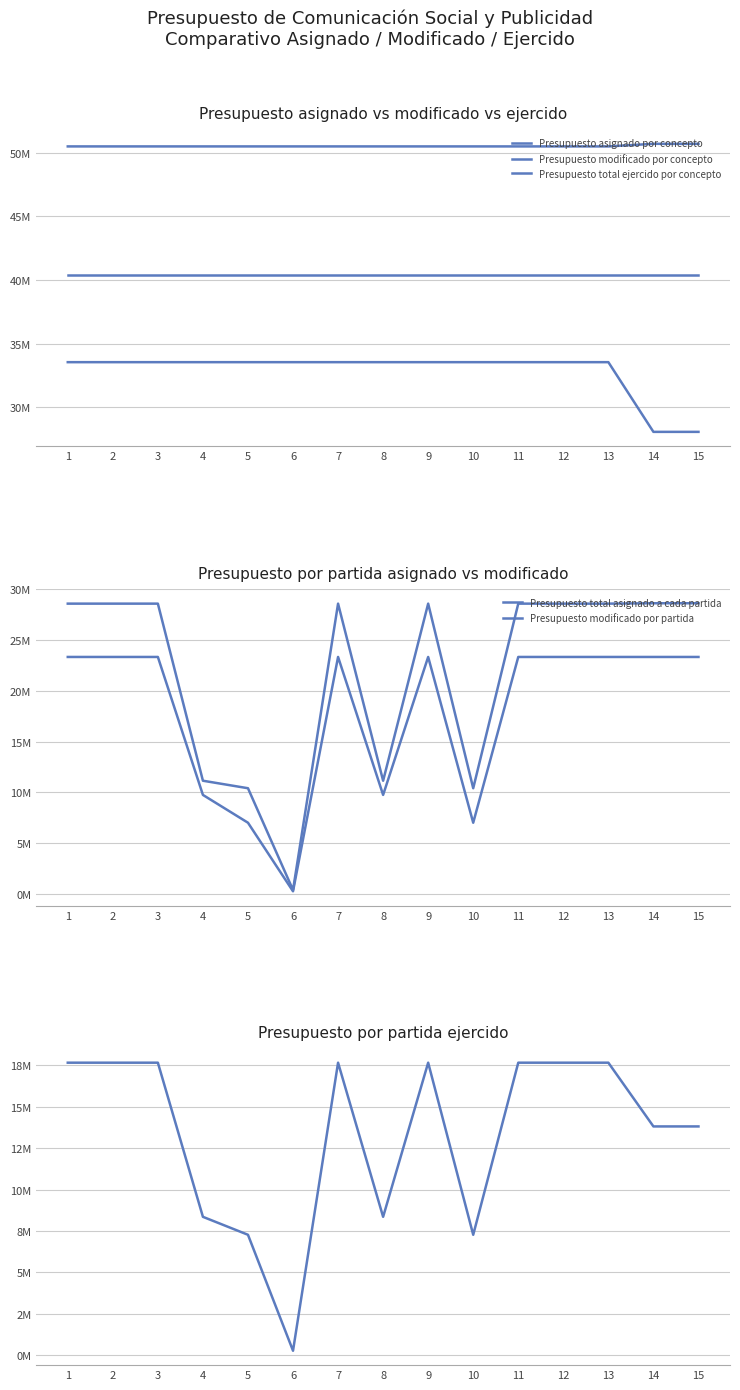

How many data points in Presupuesto total ejercido por concepto are above 33545779?

13